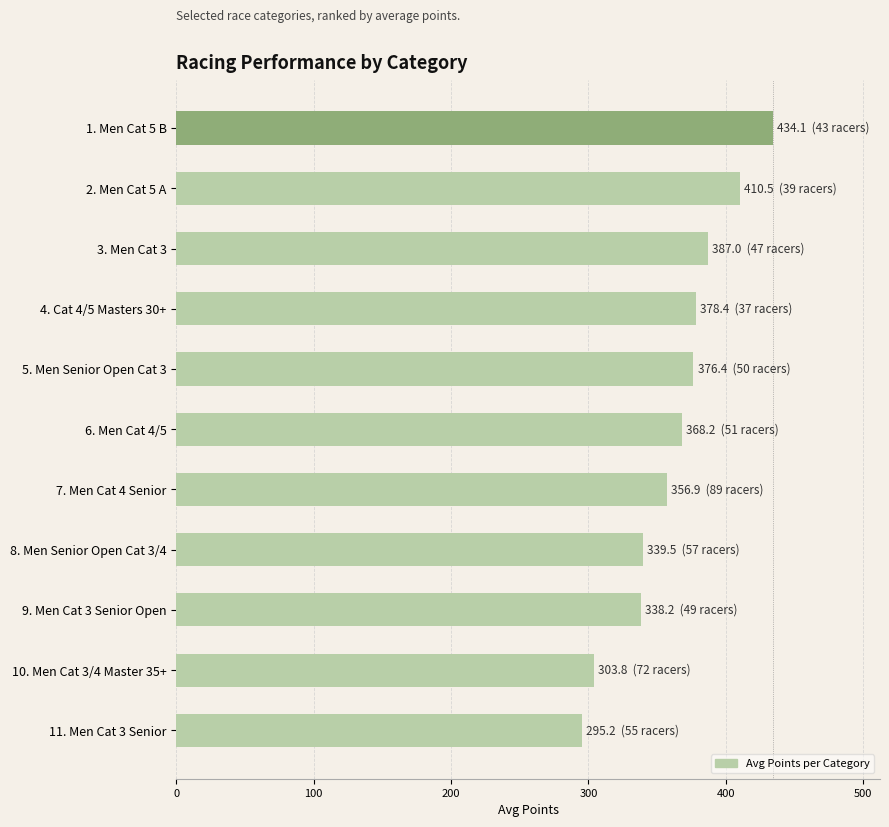

What is the difference between the values at 5. Men Senior Open Cat 3 and 10. Men Cat 3/4 Master 35+?

72.6